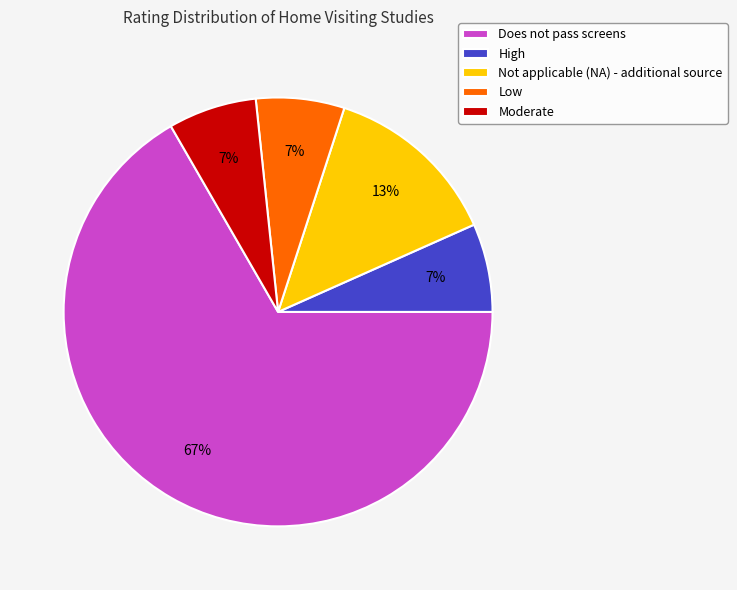

Which slice is the largest?

Does not pass screens